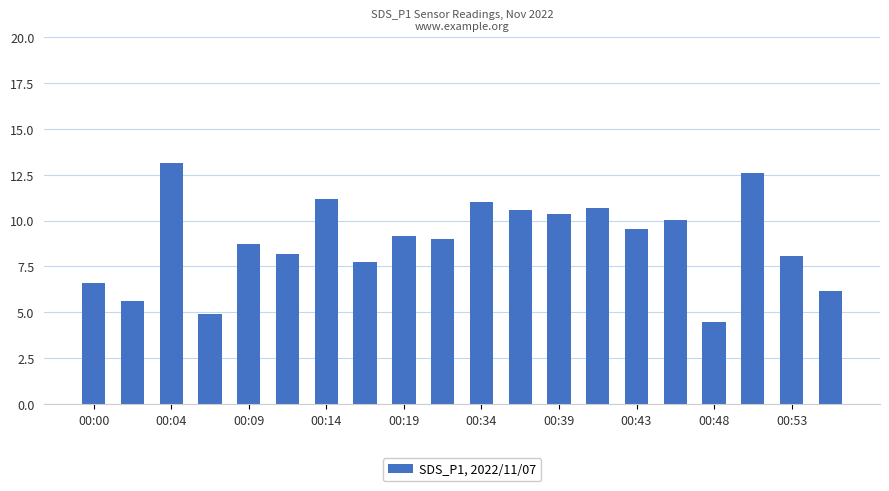

What is the difference between the second highest and second lowest values?

7.7